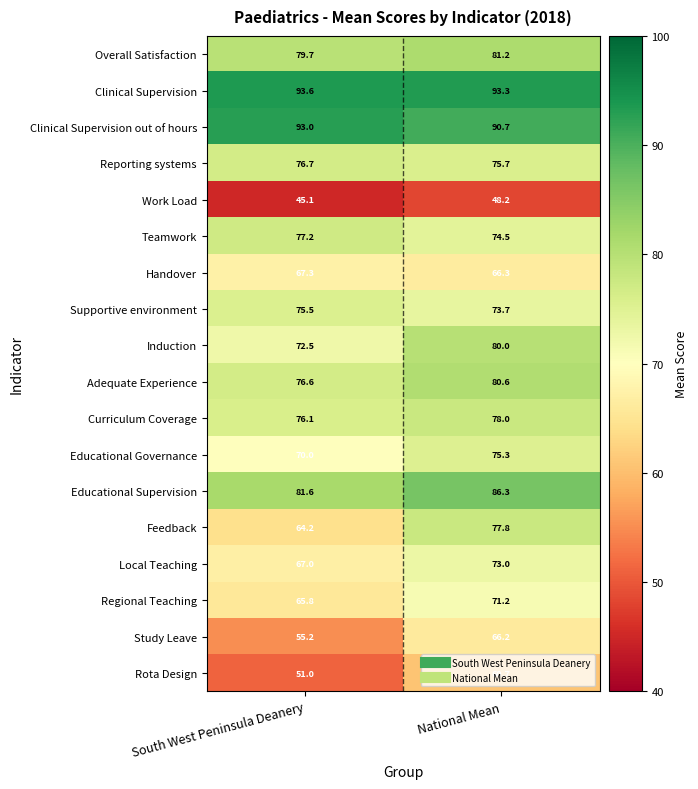

Which series has the largest range (max minus min)?

Feedback